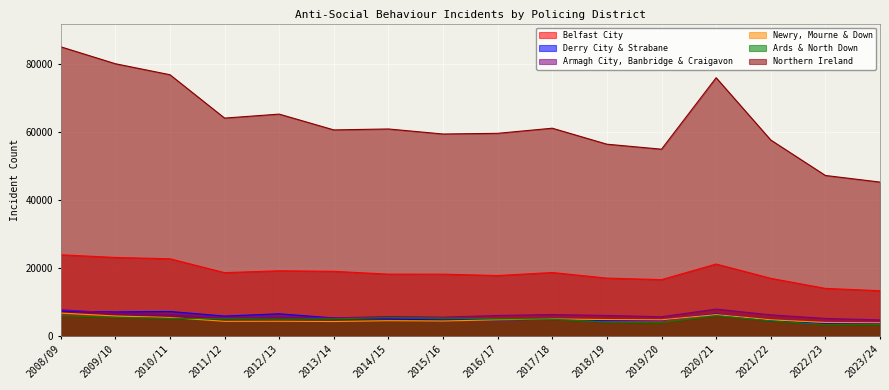

Reading right to left, extract all data points from this chart.

Belfast City: 2023/24=13390	2022/23=14077	2021/22=17039	2020/21=21246	2019/20=16654	2018/19=17095	2017/18=18746	2016/17=17858	2015/16=18260	2014/15=18267	2013/14=19096	2012/13=19255	2011/12=18710	2010/11=22788	2009/10=23179	2008/09=23968
Derry City & Strabane: 2023/24=3776	2022/23=3770	2021/22=4528	2020/21=6522	2019/20=4705	2018/19=4616	2017/18=5034	2016/17=4766	2015/16=4748	2014/15=5077	2013/14=5376	2012/13=6596	2011/12=5928	2010/11=7280	2009/10=7144	2008/09=7357
Armagh City, Banbridge & Craigavon: 2023/24=4813	2022/23=5233	2021/22=6290	2020/21=7979	2019/20=5730	2018/19=6109	2017/18=6382	2016/17=6108	2015/16=5614	2014/15=5789	2013/14=5393	2012/13=5606	2011/12=5317	2010/11=6318	2009/10=6808	2008/09=7805
Newry, Mourne & Down: 2023/24=3960	2022/23=4041	2021/22=4822	2020/21=6360	2019/20=4834	2018/19=4898	2017/18=5087	2016/17=4823	2015/16=4478	2014/15=4560	2013/14=4325	2012/13=4399	2011/12=4378	2010/11=5512	2009/10=5951	2008/09=6817
Ards & North Down: 2023/24=3433	2022/23=3383	2021/22=4506	2020/21=6025	2019/20=3984	2018/19=4157	2017/18=4987	2016/17=5145	2015/16=5316	2014/15=5462	2013/14=5115	2012/13=5025	2011/12=5135	2010/11=5262	2009/10=5524	2008/09=6041
Northern Ireland: 2023/24=45358	2022/23=47301	2021/22=57732	2020/21=76063	2019/20=55031	2018/19=56503	2017/18=61207	2016/17=59703	2015/16=59502	2014/15=60982	2013/14=60706	2012/13=65357	2011/12=64184	2010/11=76947	2009/10=80183	2008/09=85170